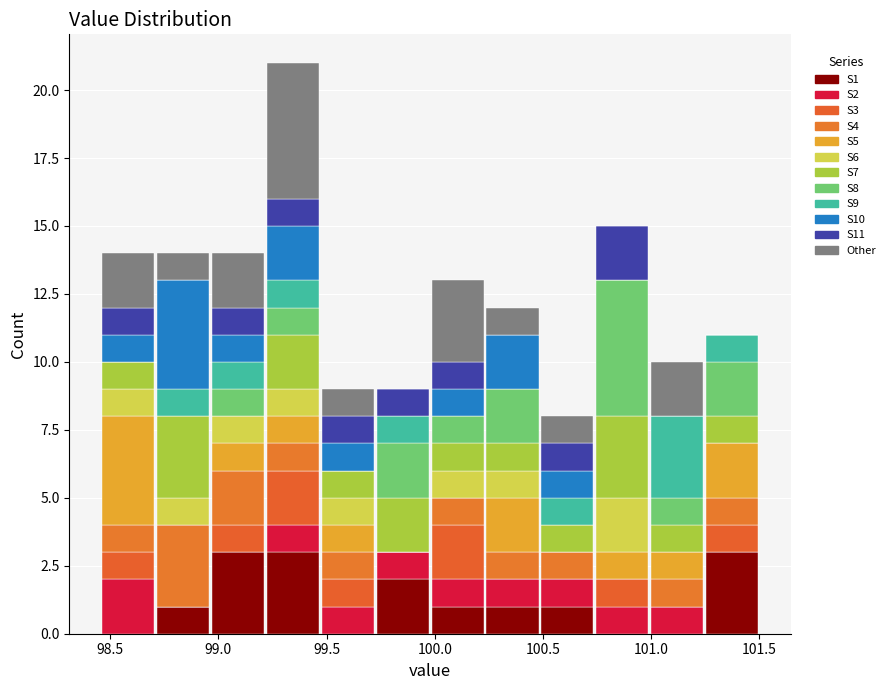

What is the total height of the stacked bar covering 100.75 to 101.00 on the x-axis? Neither the bar edges nor the heights are printed on the chart, so give them approximately, as read against the axes.

15